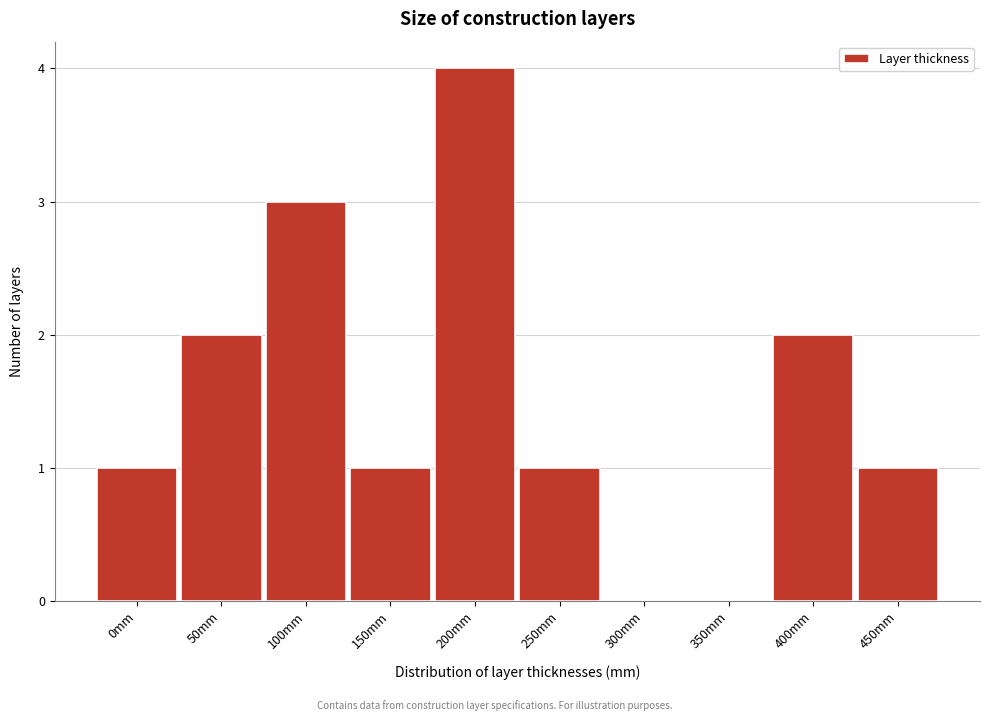

Reading left to right, what are all the values shown in this chart?

0mm=1	50mm=2	100mm=3	150mm=1	200mm=4	250mm=1	300mm=0	350mm=0	400mm=2	450mm=1